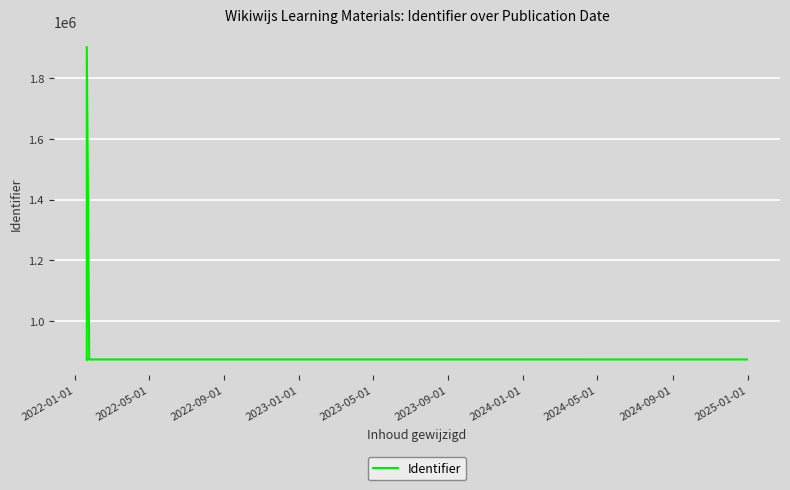

True or false: the data has more than 1 interior local peaks.

True